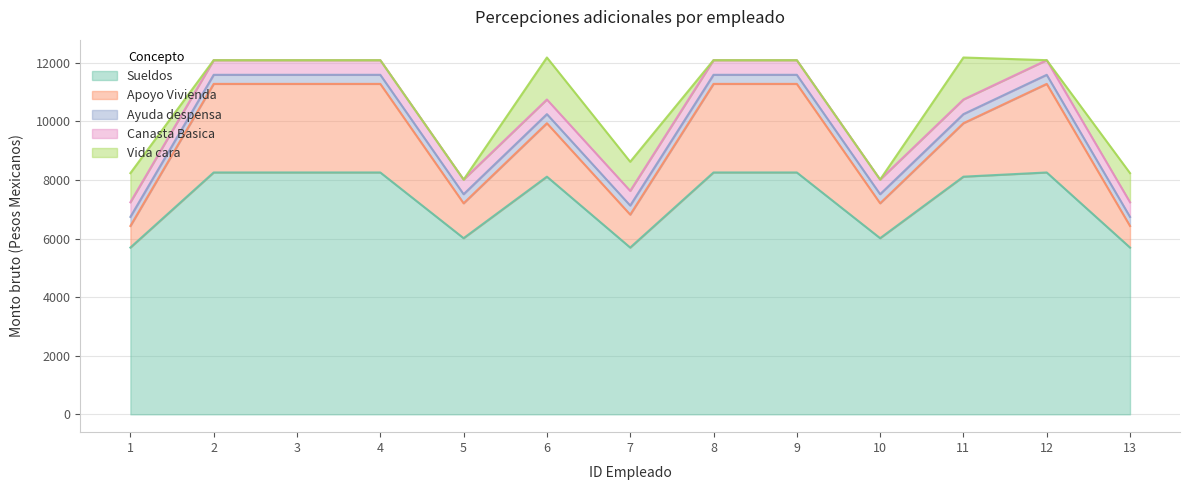

What is the difference between the maximum and minimum values in the Sueldos series?

2564.4